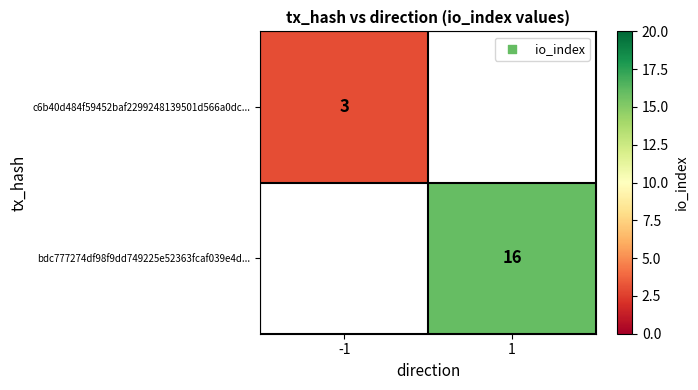

True or false: bdc777274df98f9dd749225e52363fcaf039e4d... has a value of 29 at 1.

False